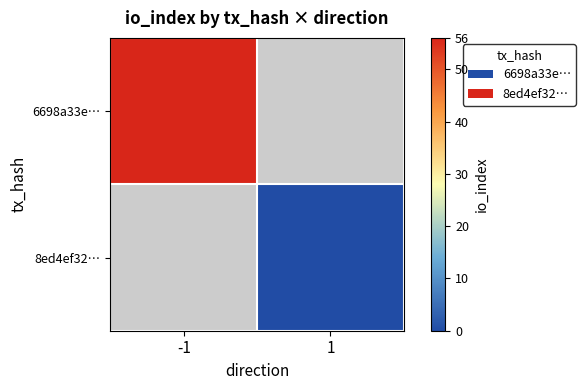

At how many categories does at least one series exceed 36?

1